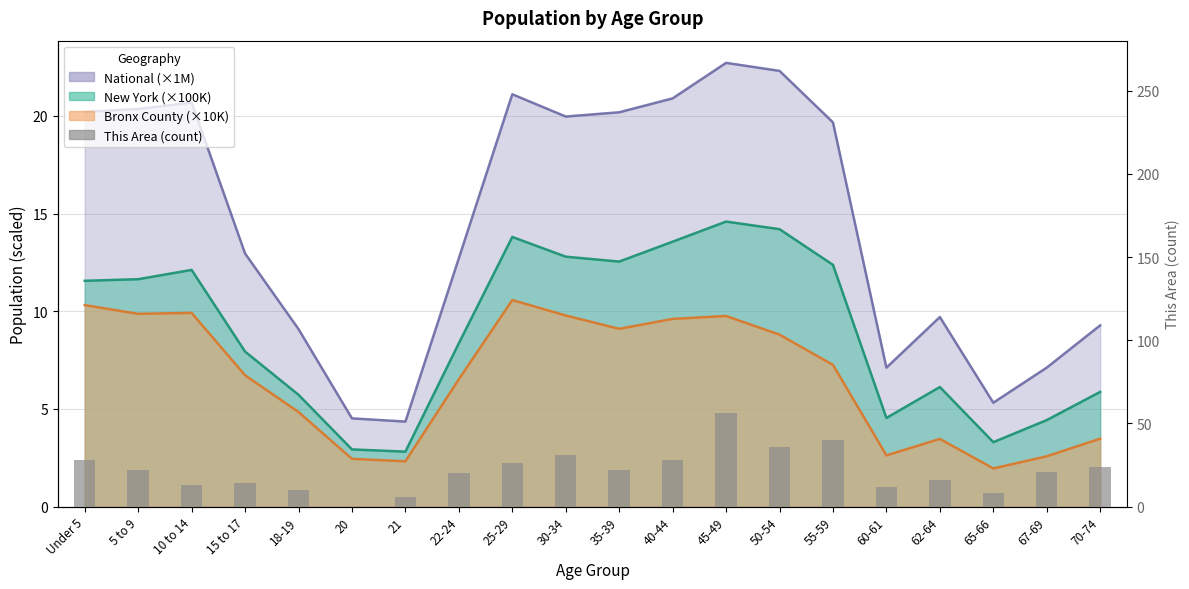

How many bars are there in total?

20